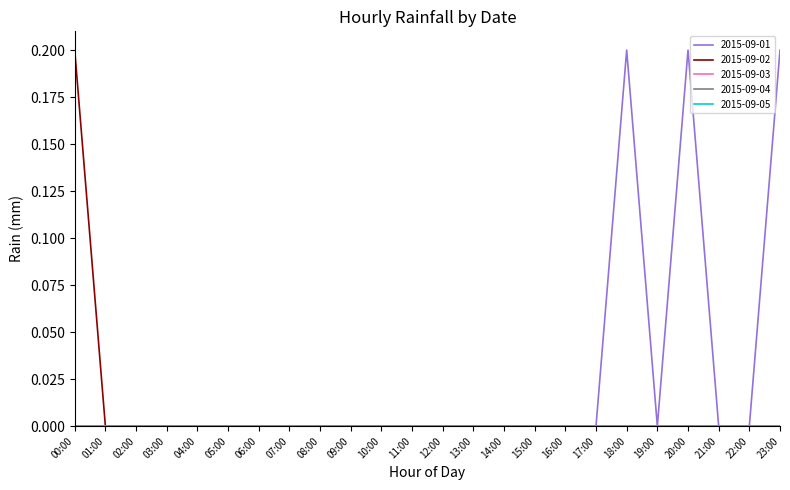

Does the chart have visible grid lines?

No